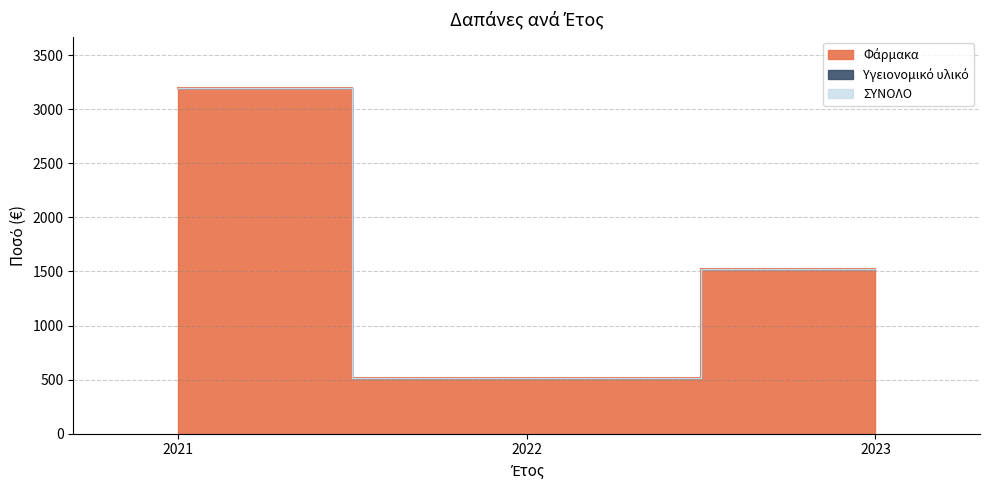

Reading left to right, transcribe all the data shown in this chart.

Φάρμακα: 2021=3192.9	2022=513.8	2023=1522.5
ΣΥΝΟΛΟ: 2021=3192.9	2022=513.8	2023=1522.5